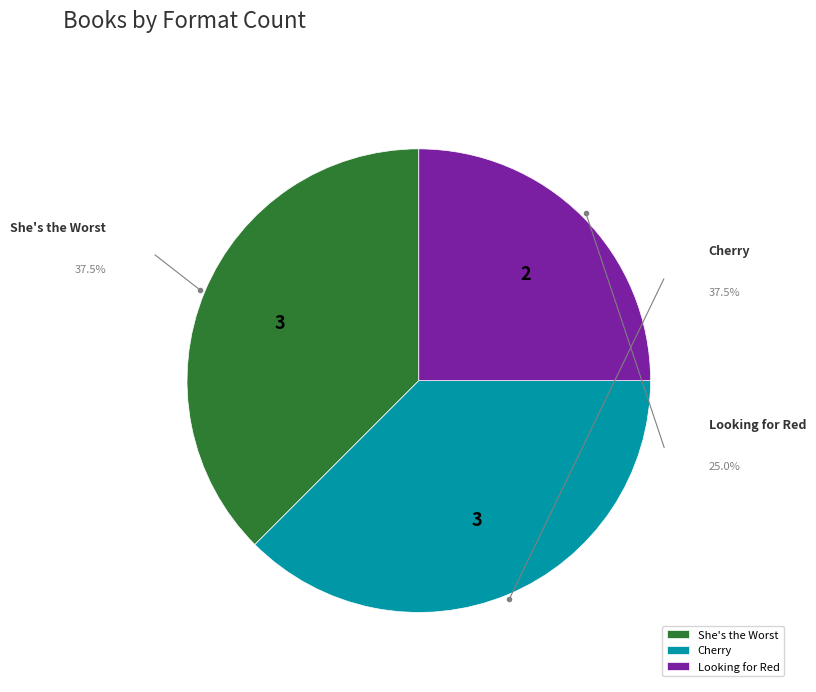

Which category has the smallest portion of the pie?

Looking for Red